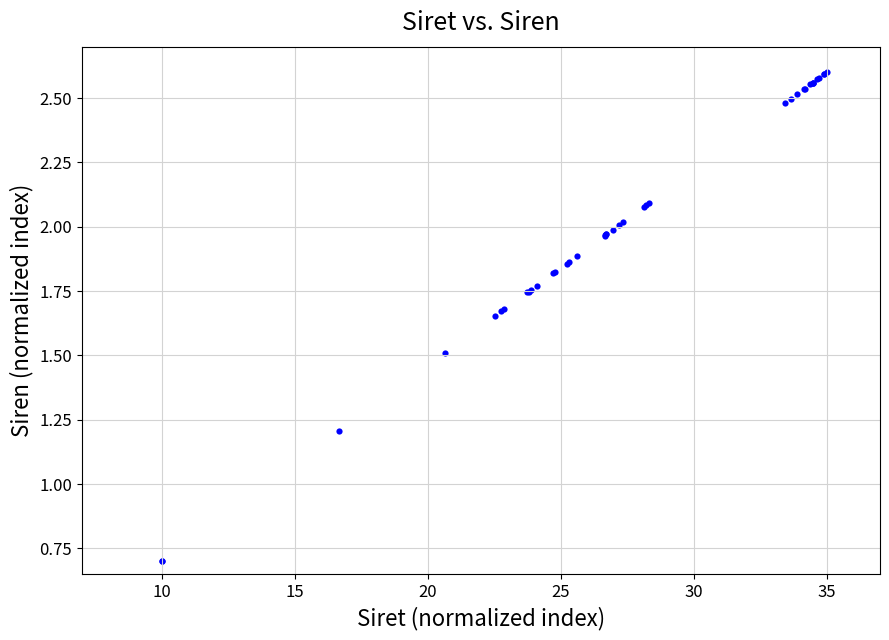

What Y value in the scatter plot is closest to 1?

1.2